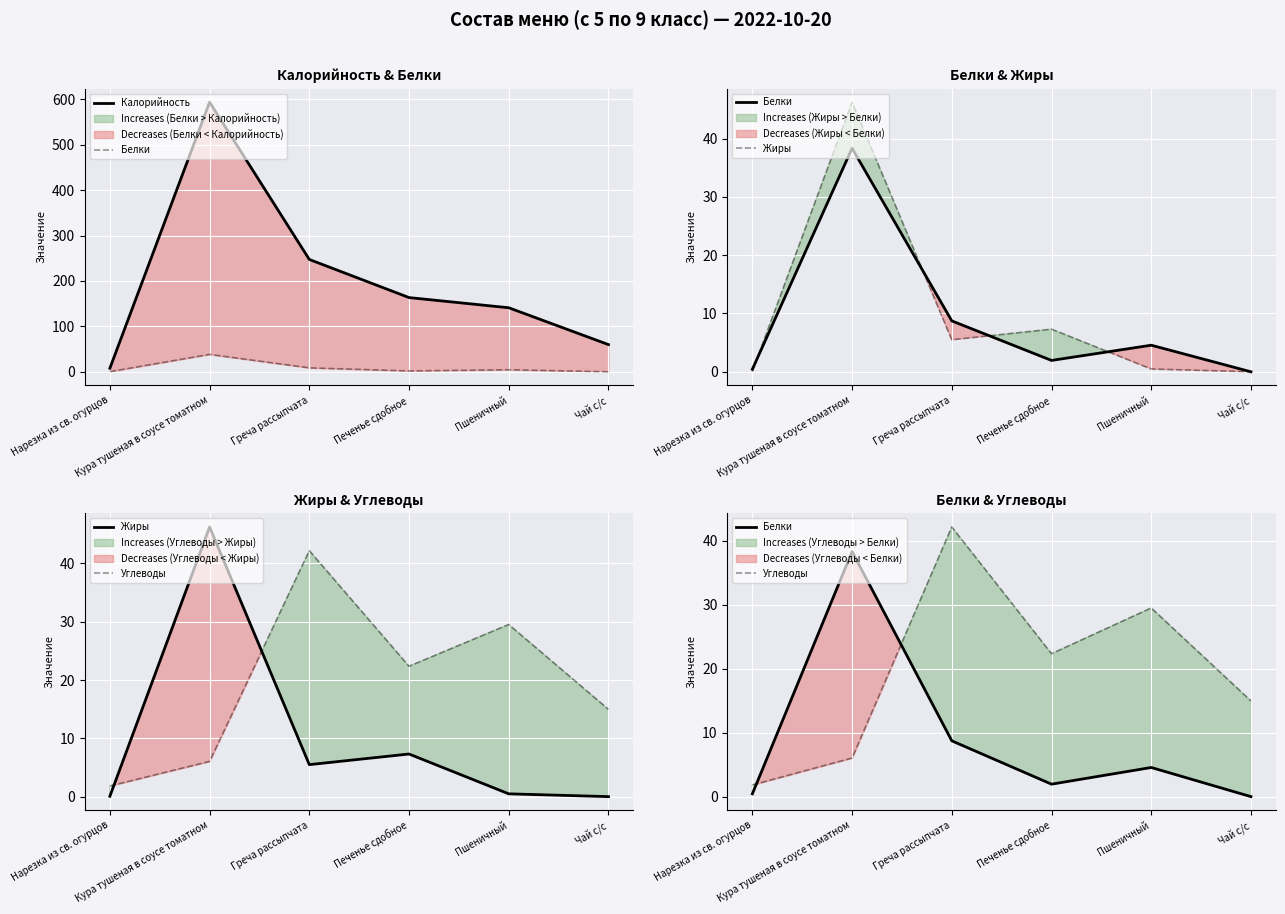

Which has a higher value, Чай с/с or Нарезка из св. огурцов?

Чай с/с